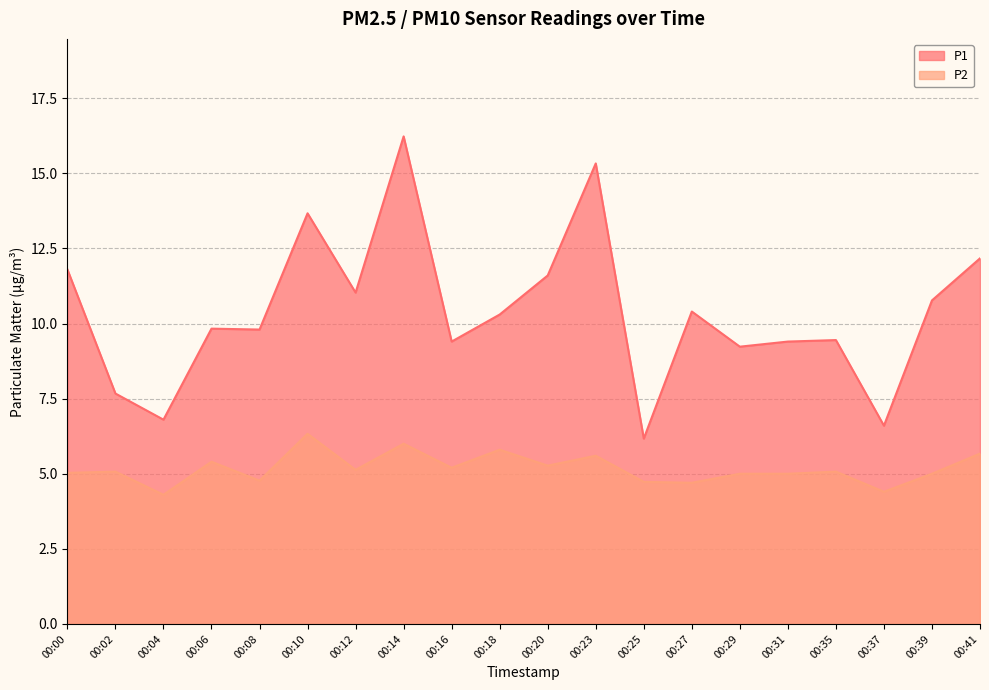

At how many categories does at least one series exceed 12?

4